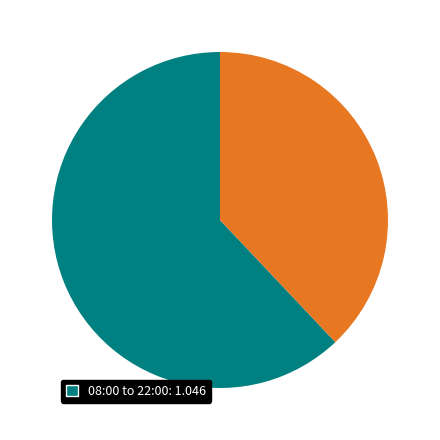

Is there any slice that represents more than half of the pie?

Yes